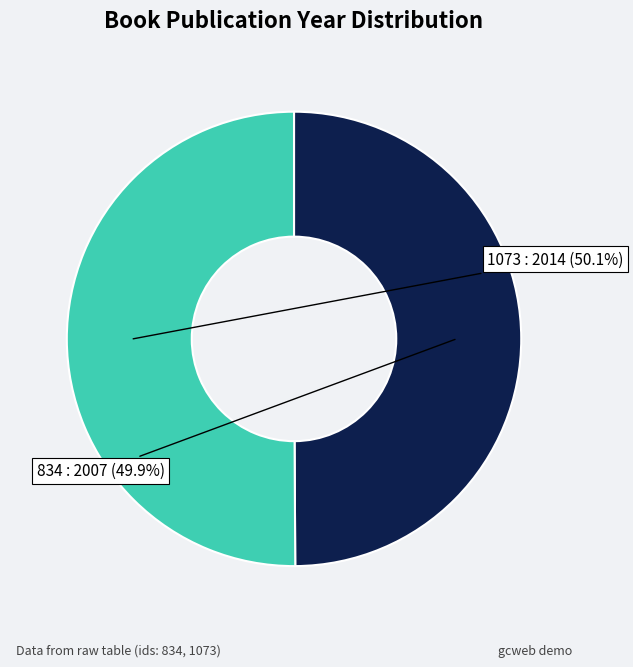

Is there any slice that represents more than half of the pie?

Yes